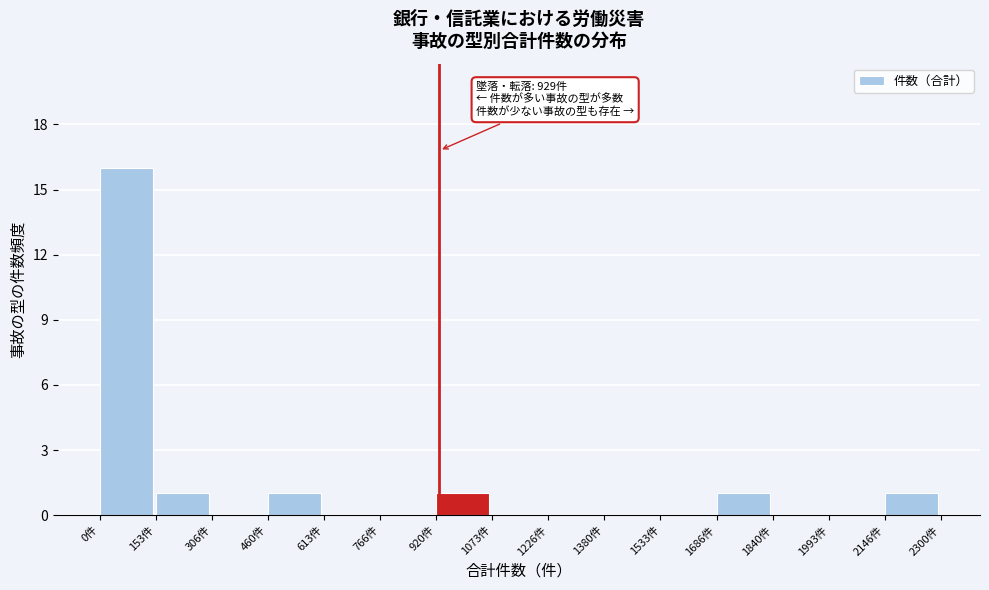

Over which range of the x-axis is the bar tallest?

0 to 160